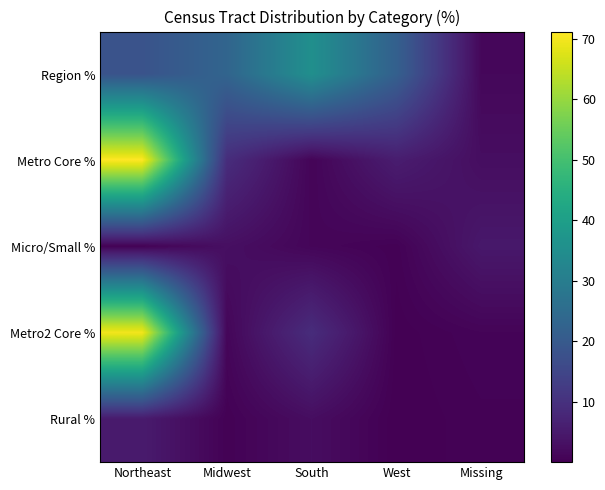

Which series has the largest total across all categories?

Region %